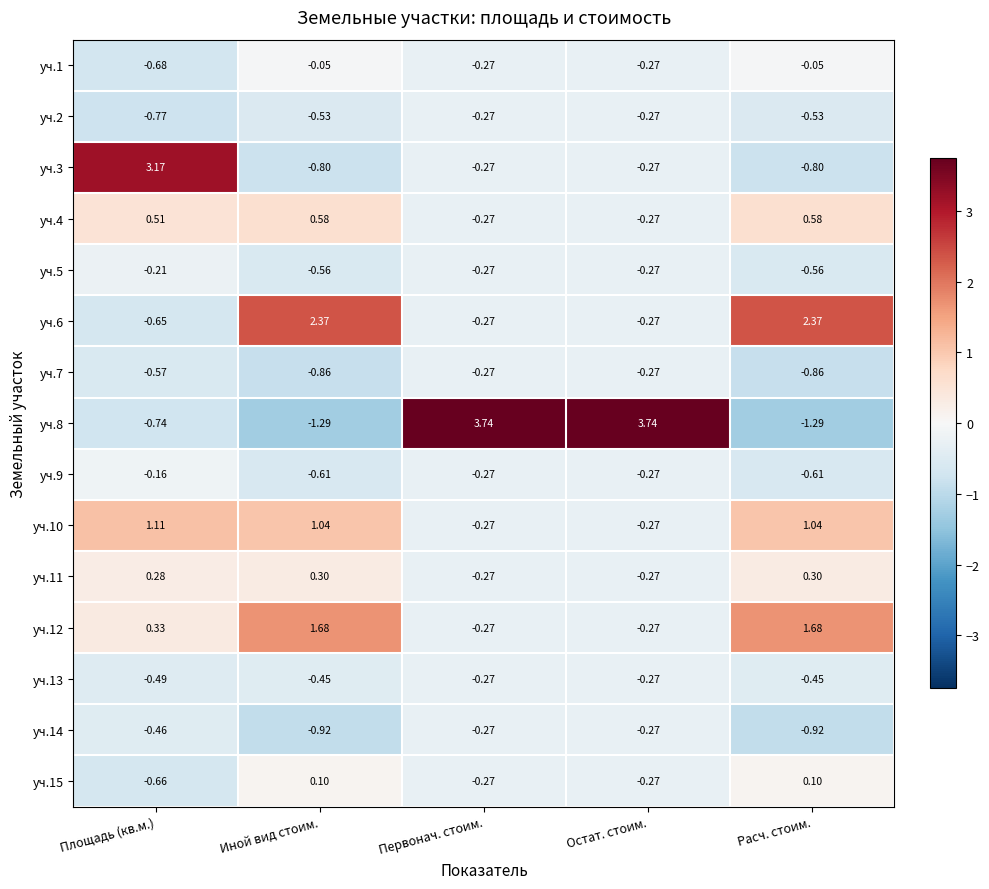

At which label does уч.15 first exceed 0?

Иной вид стоим.